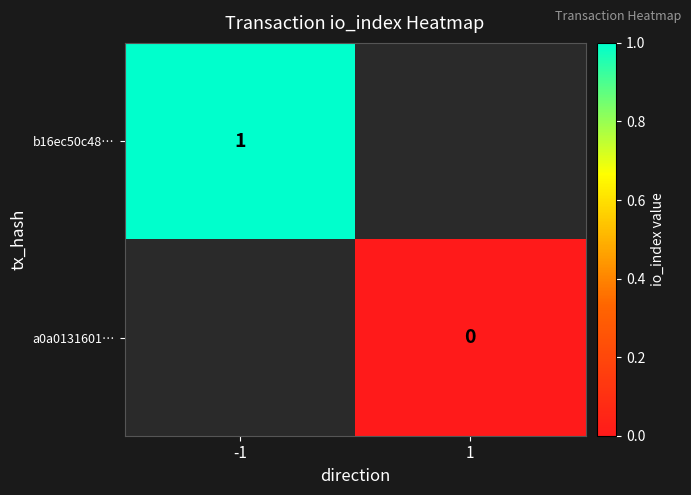

True or false: b16ec50c48… has a value of 2 at -1.

False